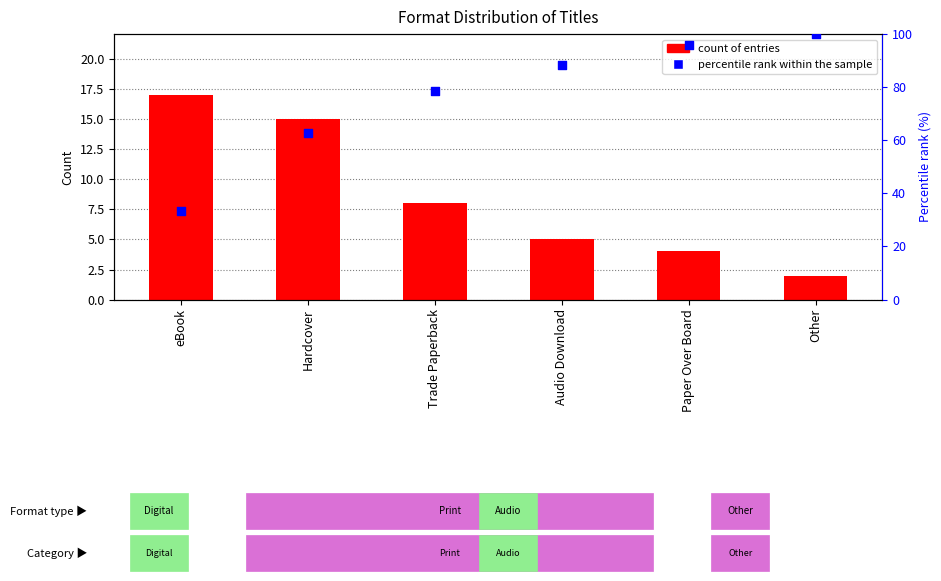

Which series has the largest total across all categories?

percentile rank within the sample